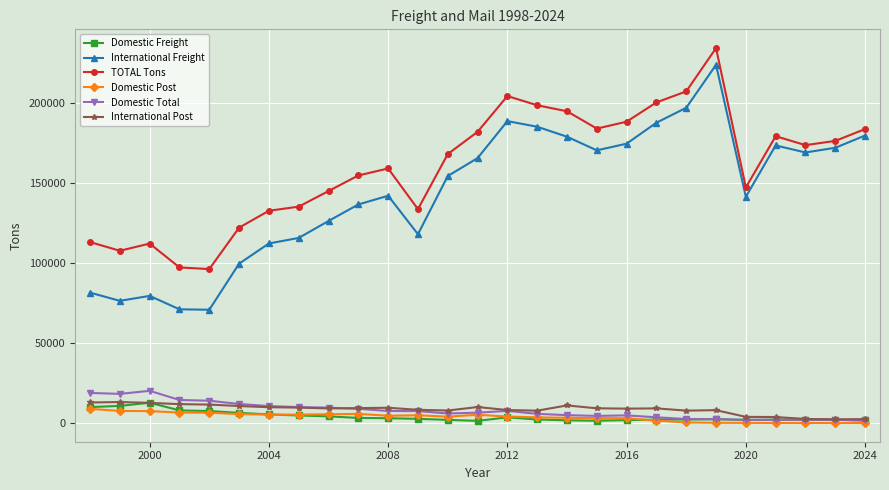

True or false: Domestic Total has more than 0 interior local peaks.

True